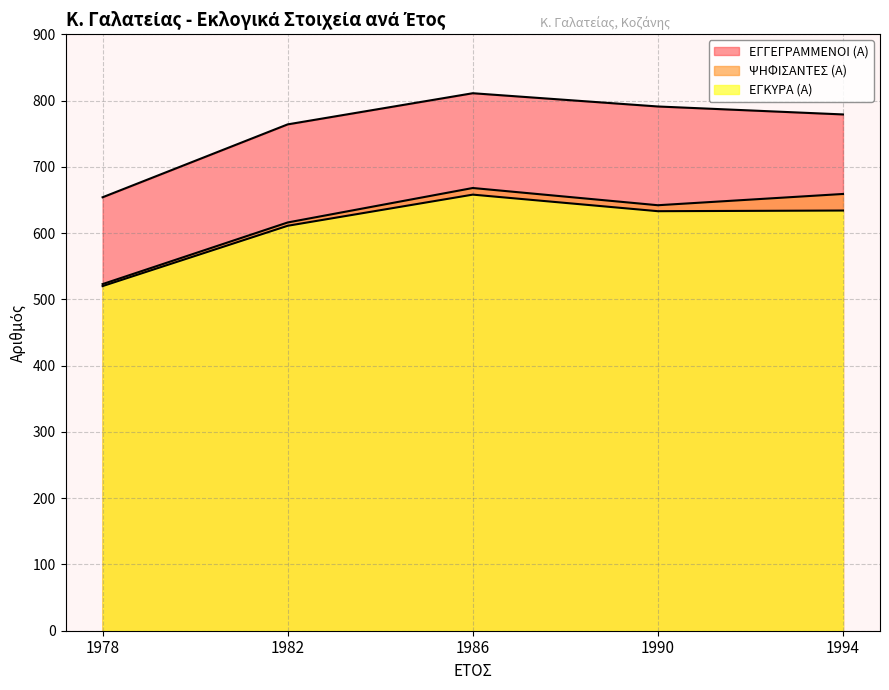

Which series has the largest range (max minus min)?

ΕΓΓΕΓΡΑΜΜΕΝΟΙ (Α)